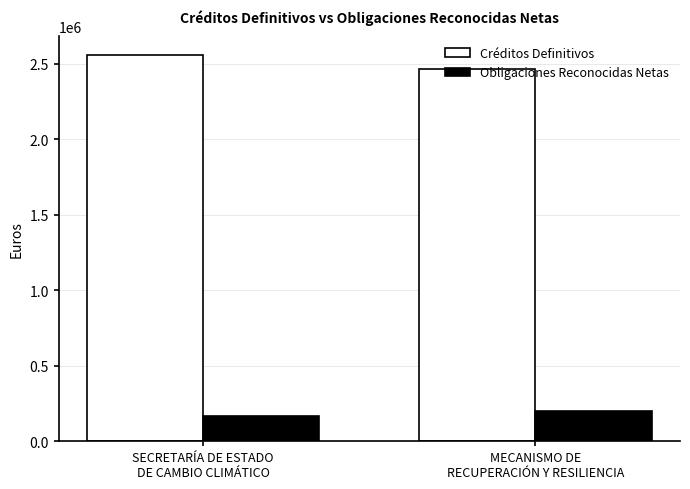

True or false: Obligaciones Reconocidas Netas has a value of 199833.4 at MECANISMO DE
RECUPERACIÓN Y RESILIENCIA.

True